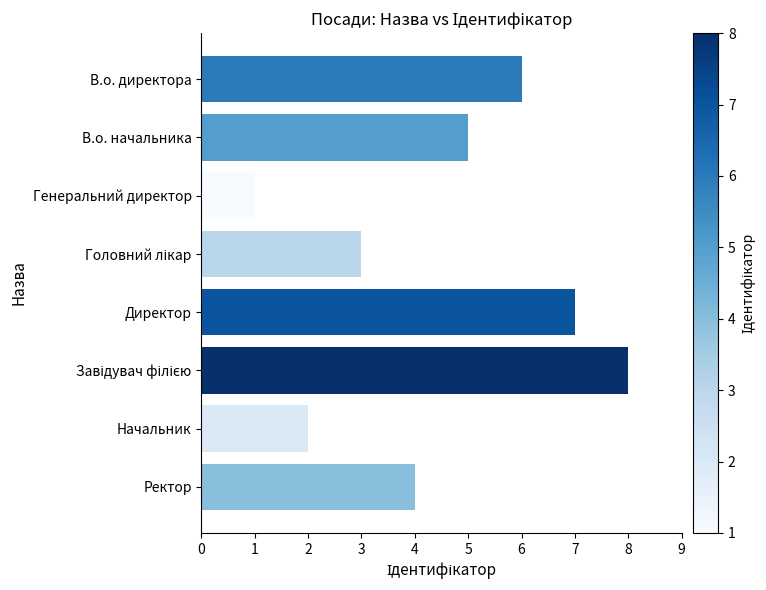

What is the label of the 2nd bar from the bottom?

Начальник